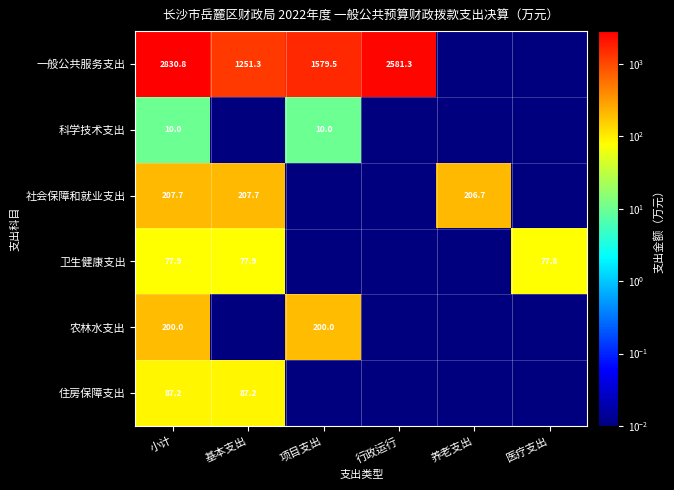

Rank the series at 小计 from lowest to highest value.

科学技术支出, 卫生健康支出, 住房保障支出, 农林水支出, 社会保障和就业支出, 一般公共服务支出